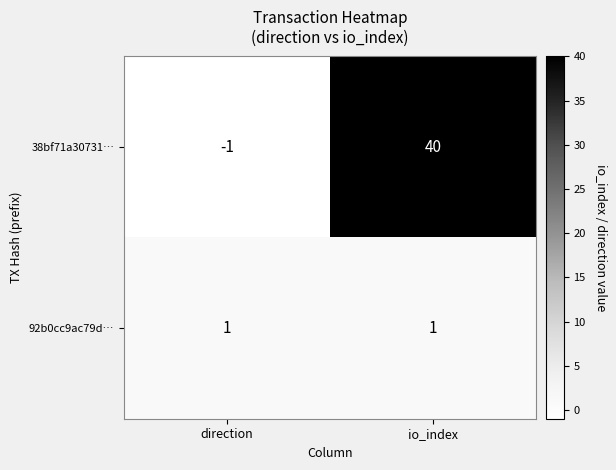

Is it true that 38bf71a30731… equals -1 at direction?

True